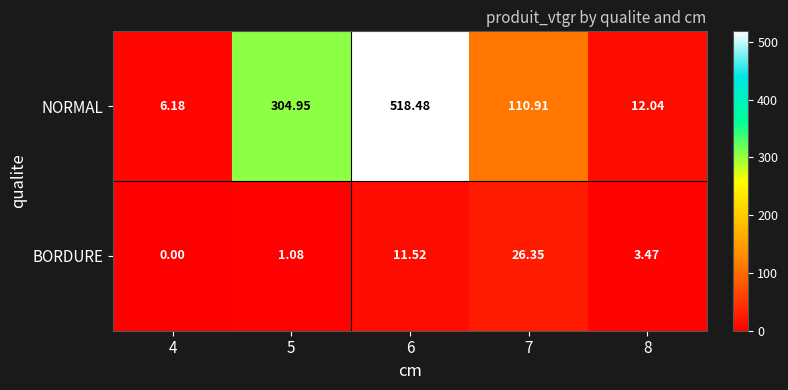

List the series in order of their overall mean, lowest first.

BORDURE, NORMAL